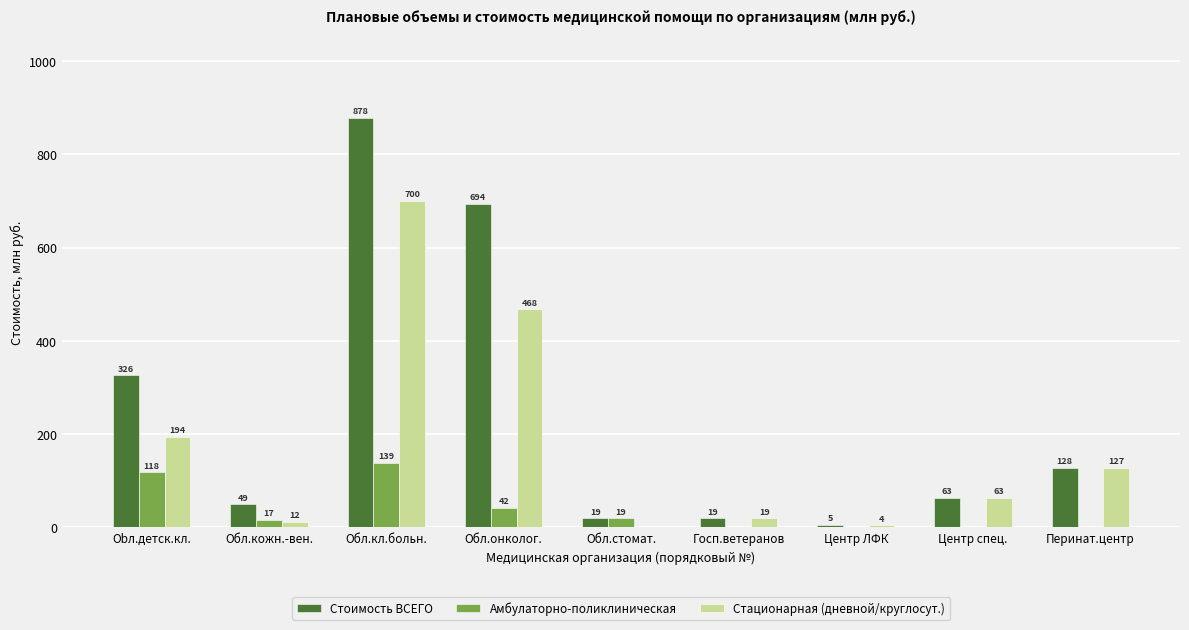

Which series changed the most between Obл.детск.кл. and Госп.ветеранов?

Стоимость ВСЕГО